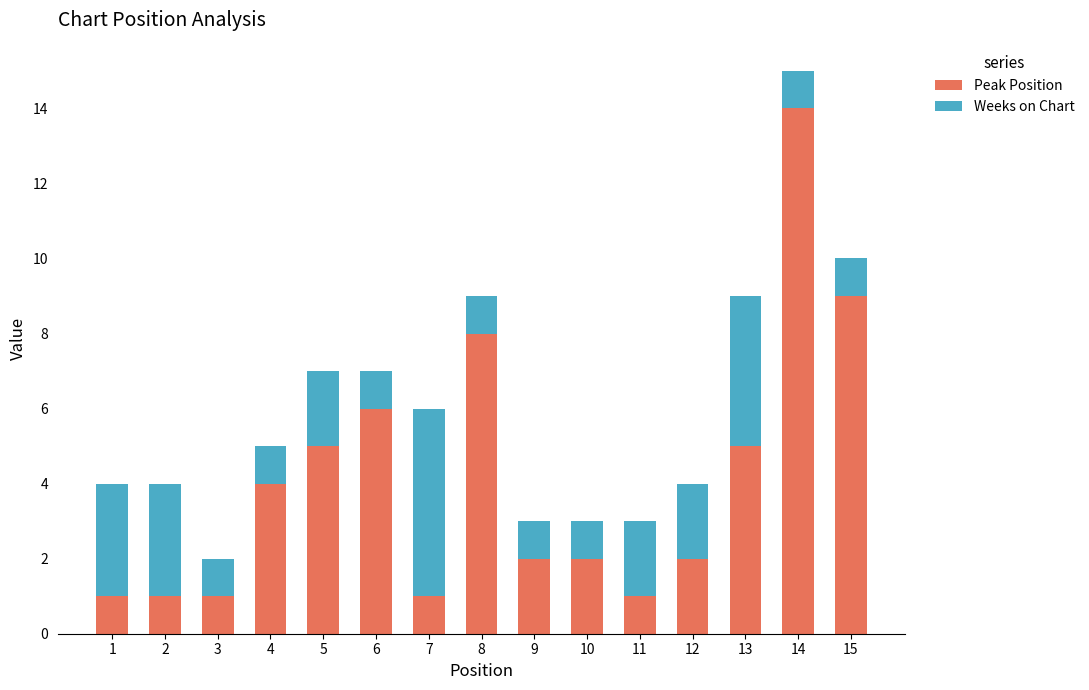

At which category is the sum across all series the highest?

14